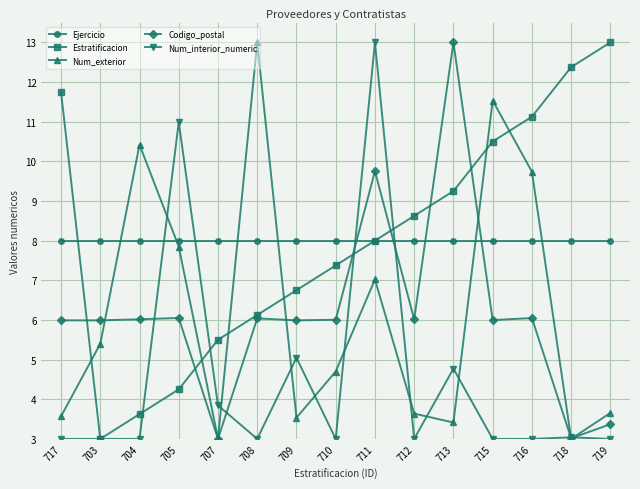

What is the label of the 12th point from the left?

715